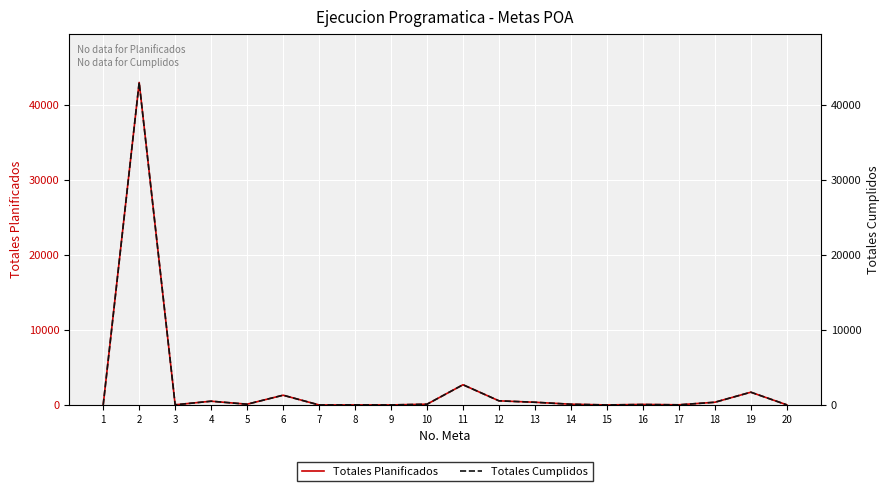

Where is Totales Planificados nearest to the value 21500?

11